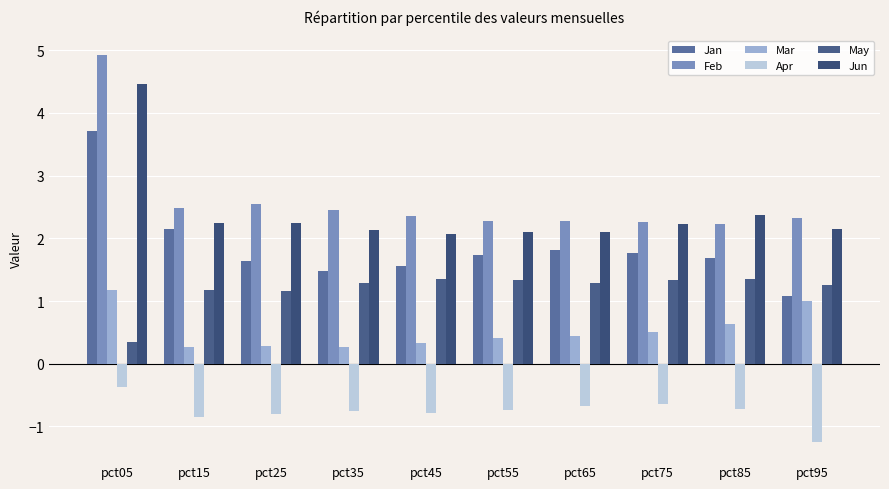

Which series has the largest range (max minus min)?

Feb